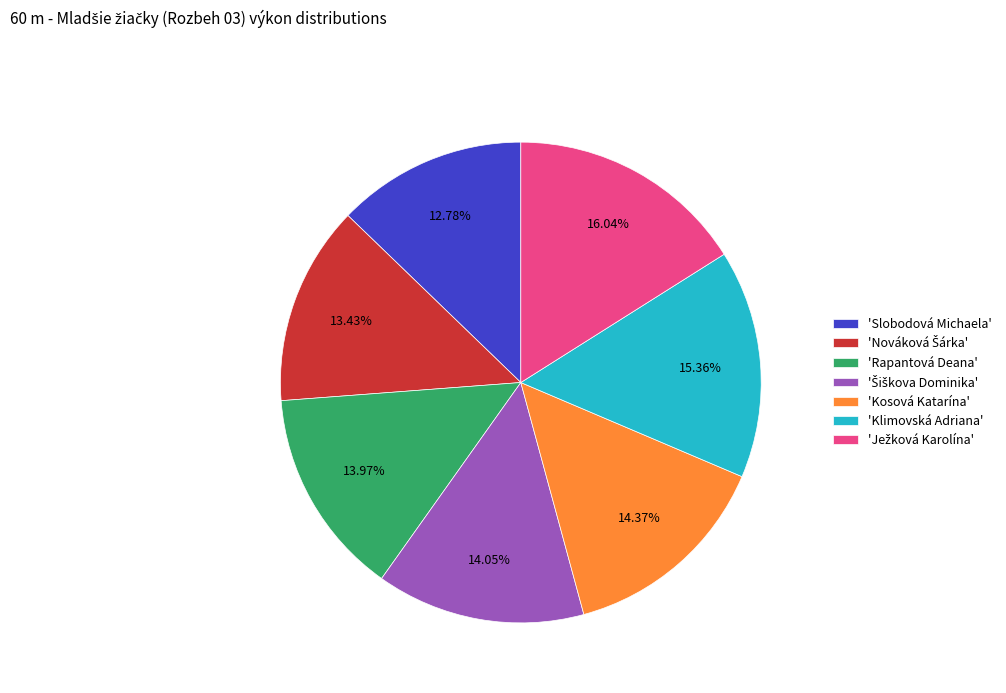

Does any single category account for the majority?

No